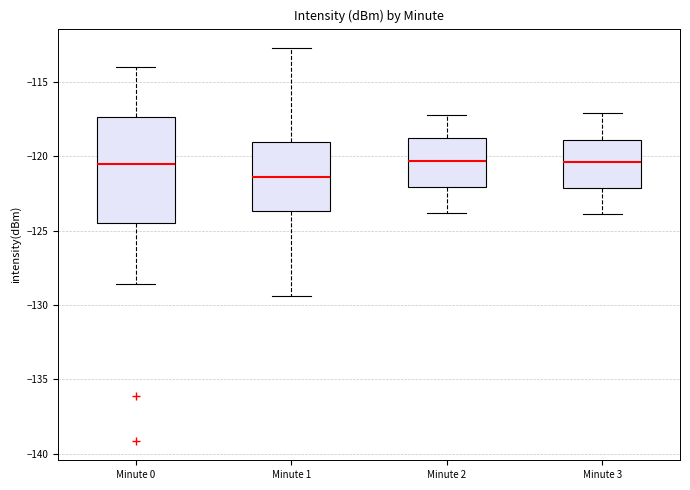

Reading left to right, transcribe this box plot: for each box, give where its median line is, the range the box spans, and where its two whiskers end, as read against the y-axis. The values are not printed on the chart, so give them approximately, as read against the axis.

Minute 0: median -120.5, box -124.5 to -117.5, whiskers -128.5 to -114.0
Minute 1: median -121.5, box -123.5 to -119.0, whiskers -129.5 to -112.5
Minute 2: median -120.5, box -122.0 to -118.5, whiskers -124.0 to -117.0
Minute 3: median -120.5, box -122.0 to -119.0, whiskers -124.0 to -117.0